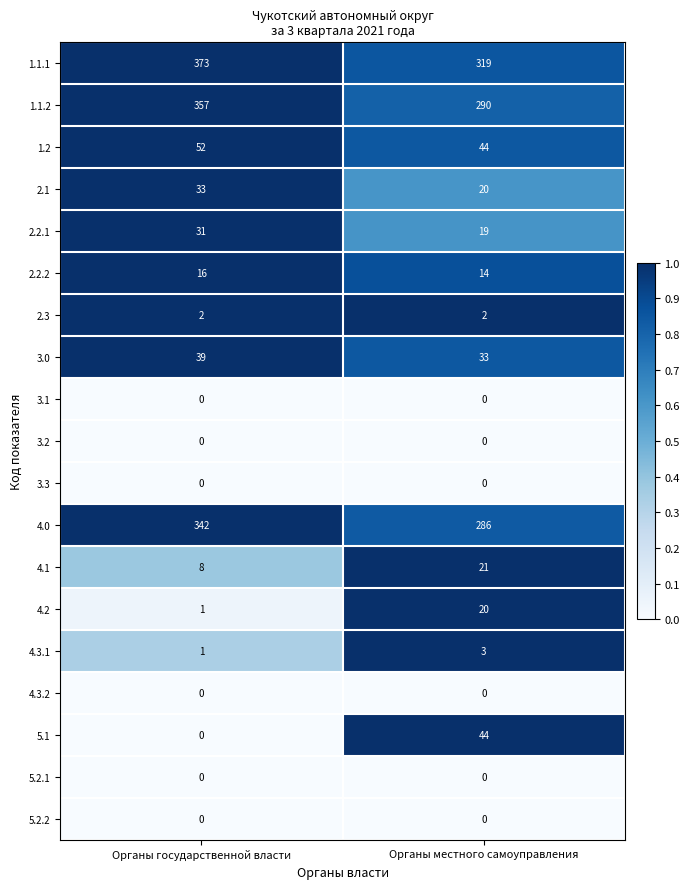

At which category is the sum across all series the highest?

Органы государственной власти